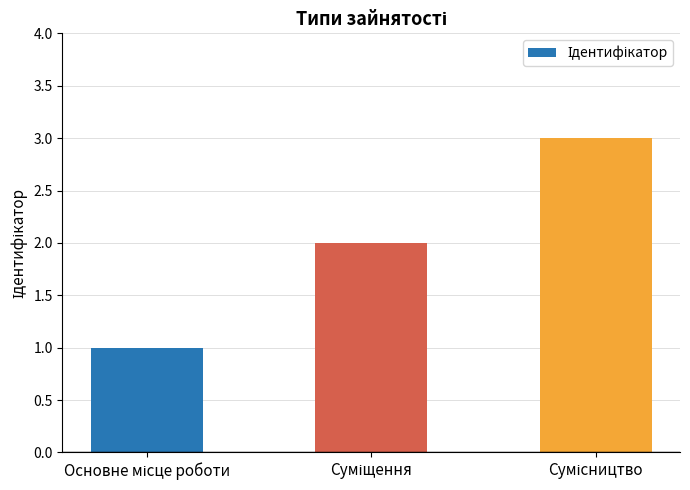

Count the number of categories in the chart.

3